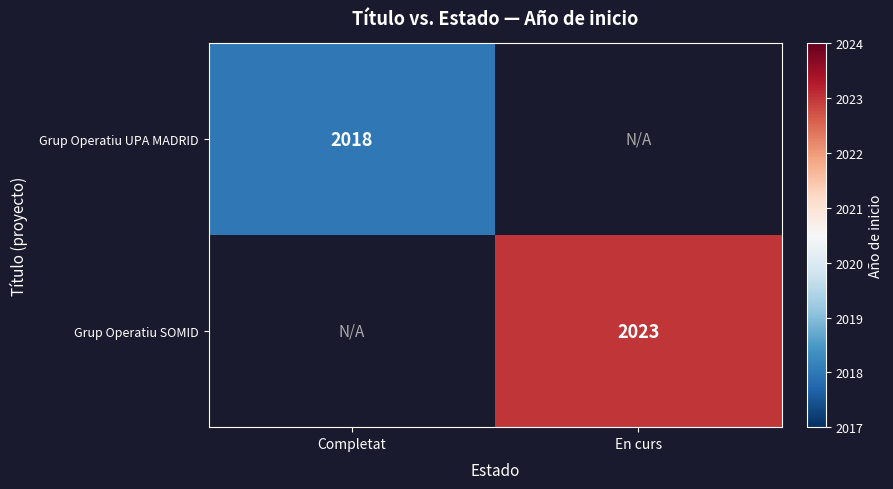

True or false: Grup Operatiu SOMID has a value of 2023 at En curs.

True